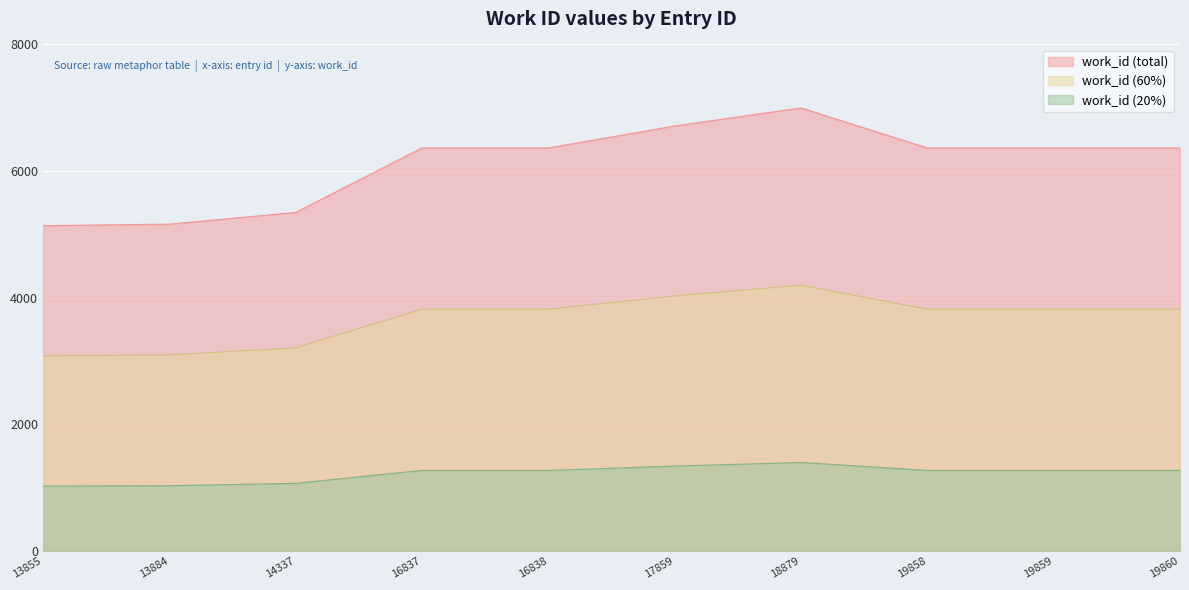

The chart shows a value of 6366 at 16837. True or false?

True